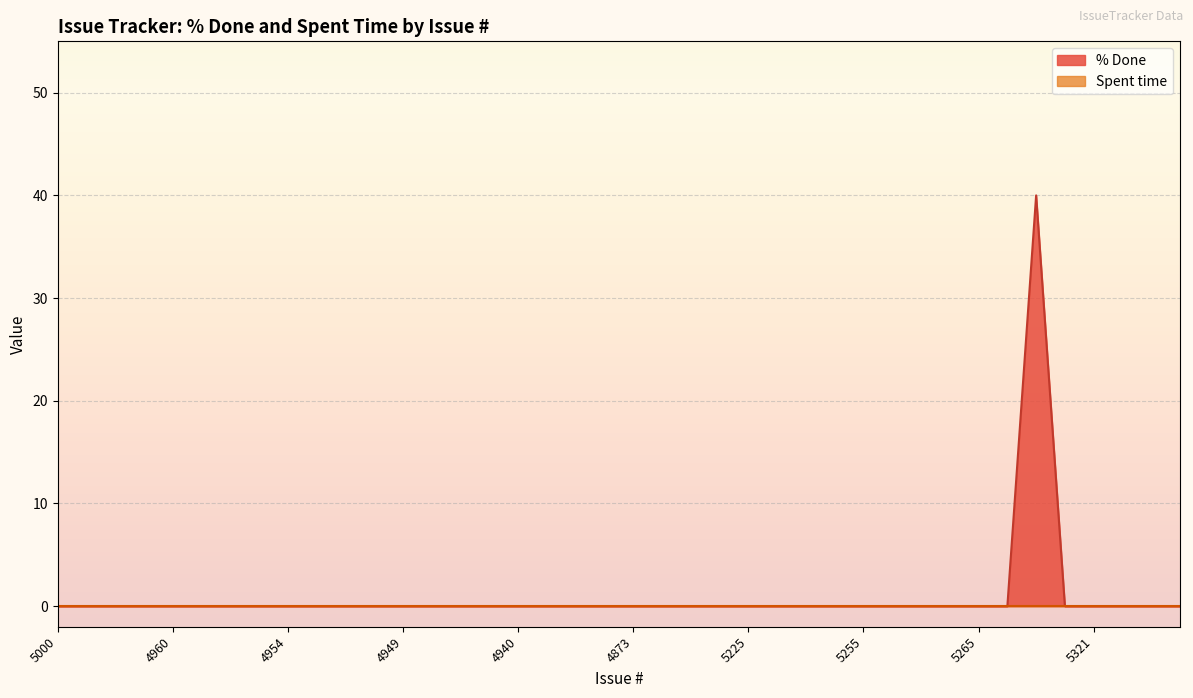

What is the maximum value shown in the chart?

40